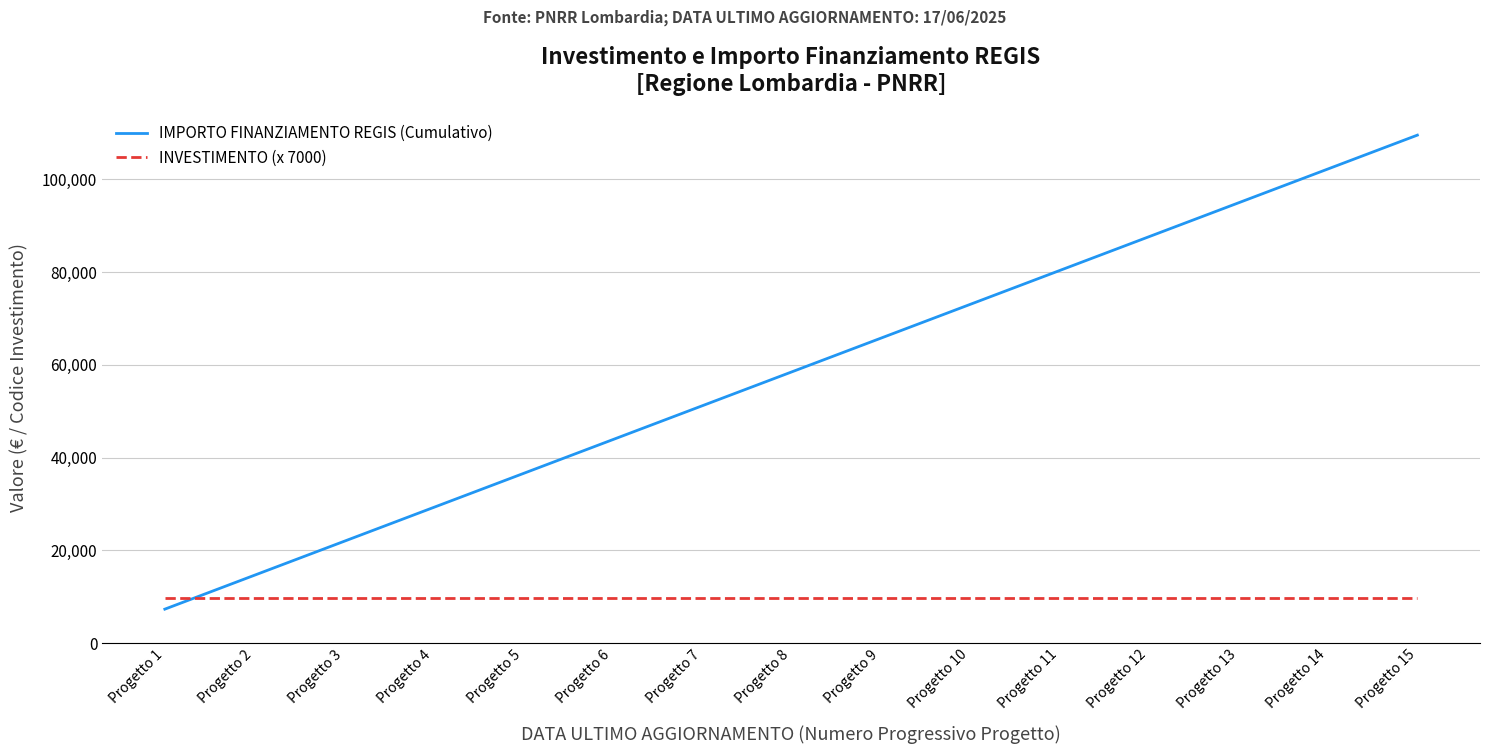

How many lines are shown in the chart?

2